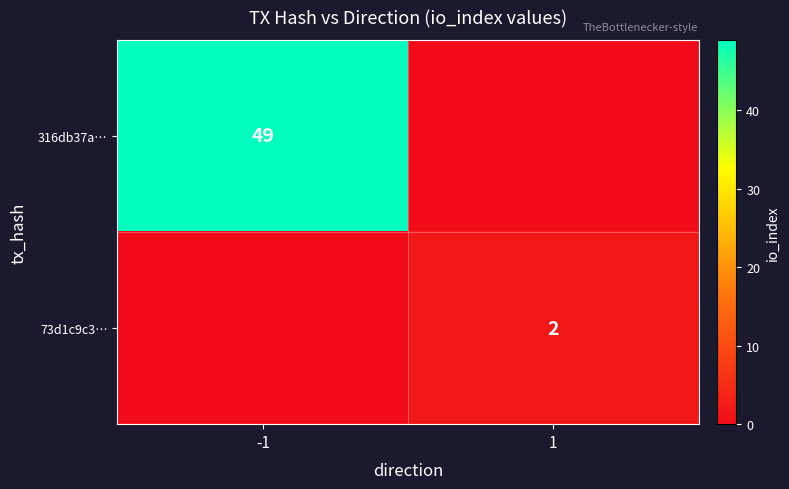

Is it true that 73d1c9c3… equals 3 at 1?

False